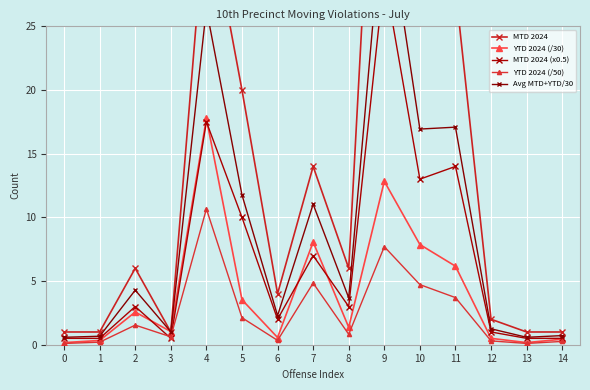

The YTD 2024 (/30) series shows 3.0 at 9. True or false?

False